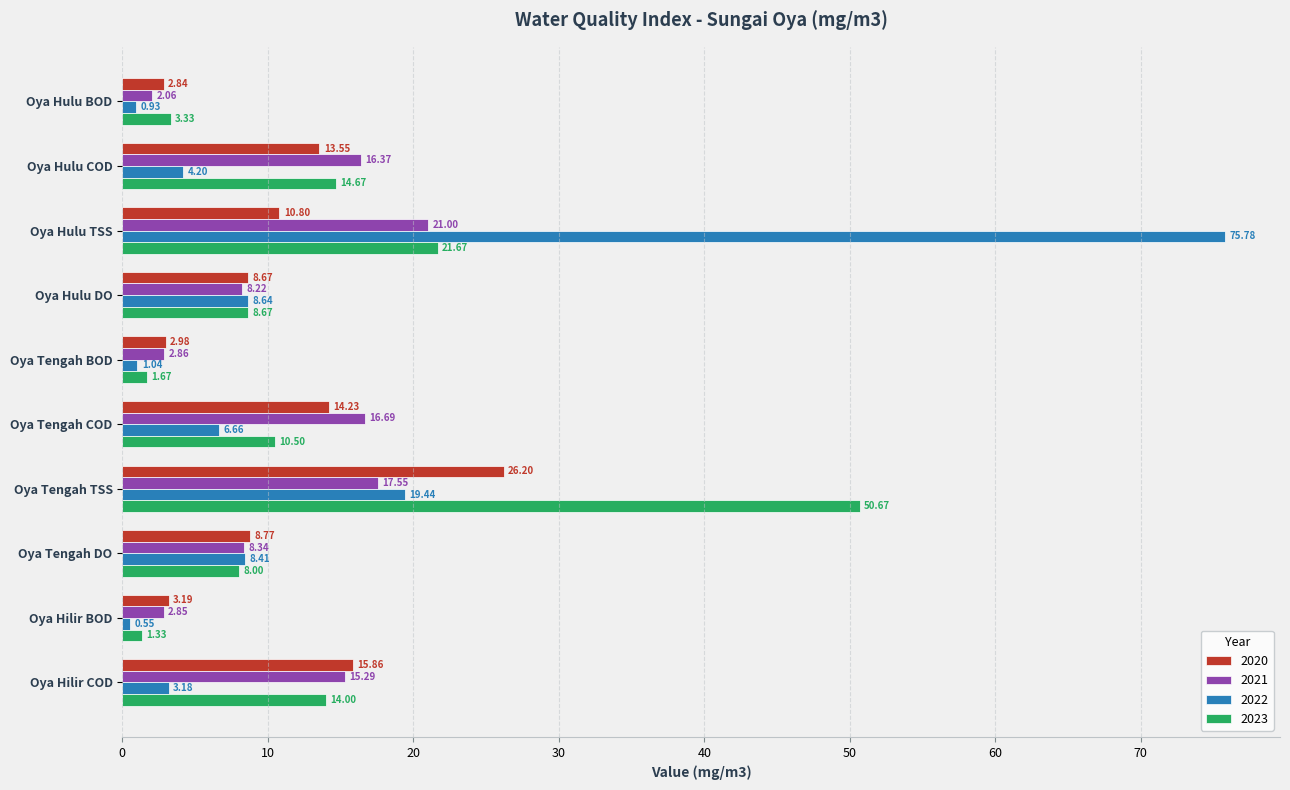

What is the difference between the second highest and minimum values in the 2020 series?

13.0